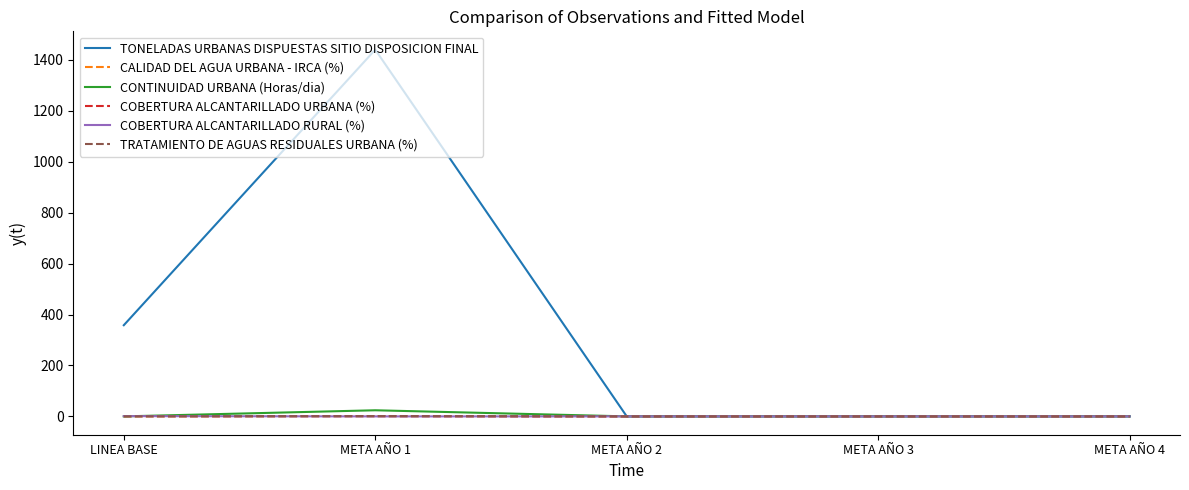

Is this an area chart (filled region under the line)?

No